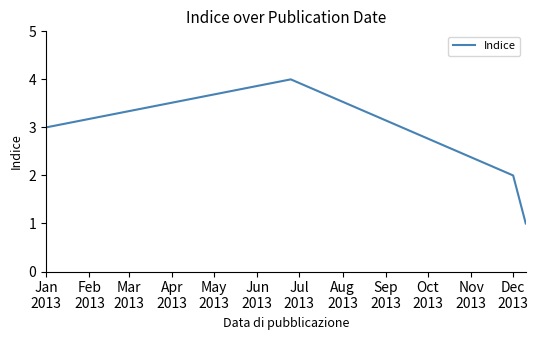

What is the maximum value shown in the chart?

4